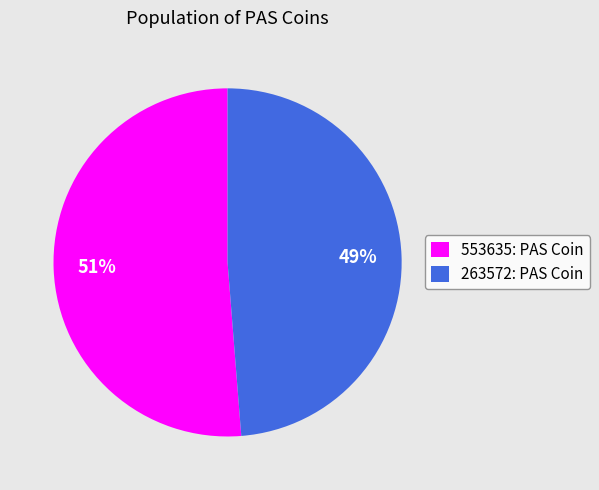

Between 553635: PAS Coin and 263572: PAS Coin, which is larger?

553635: PAS Coin